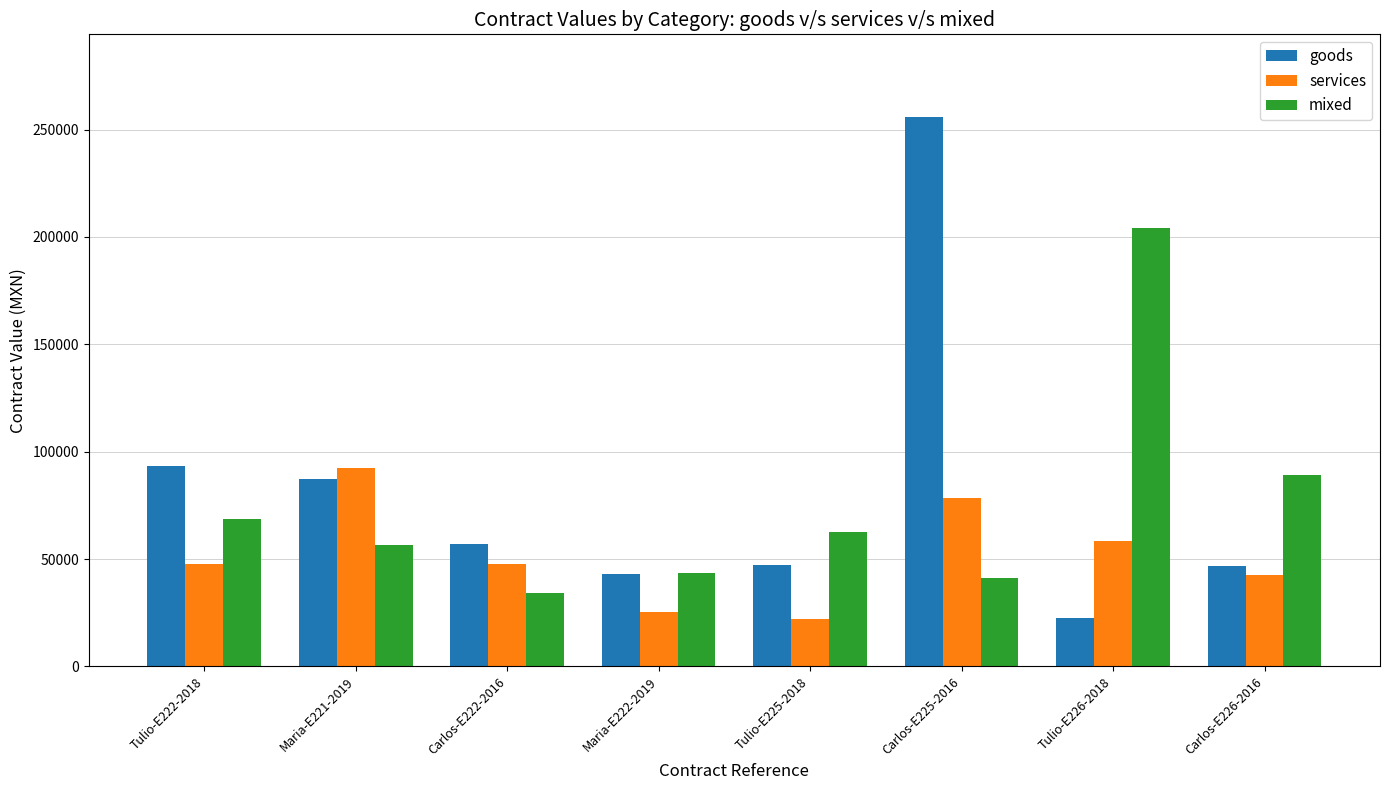

List the series in order of their overall mean, highest first.

goods, mixed, services